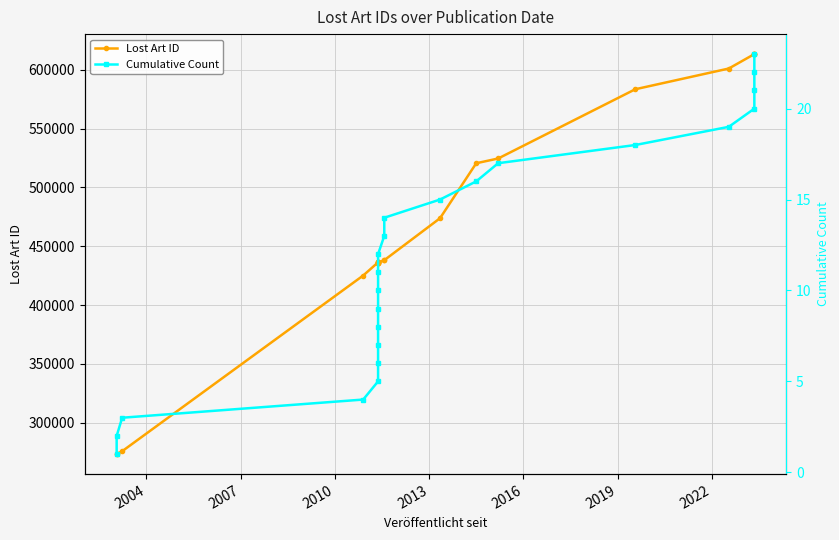

How many values in the Cumulative Count series are below 12?

11